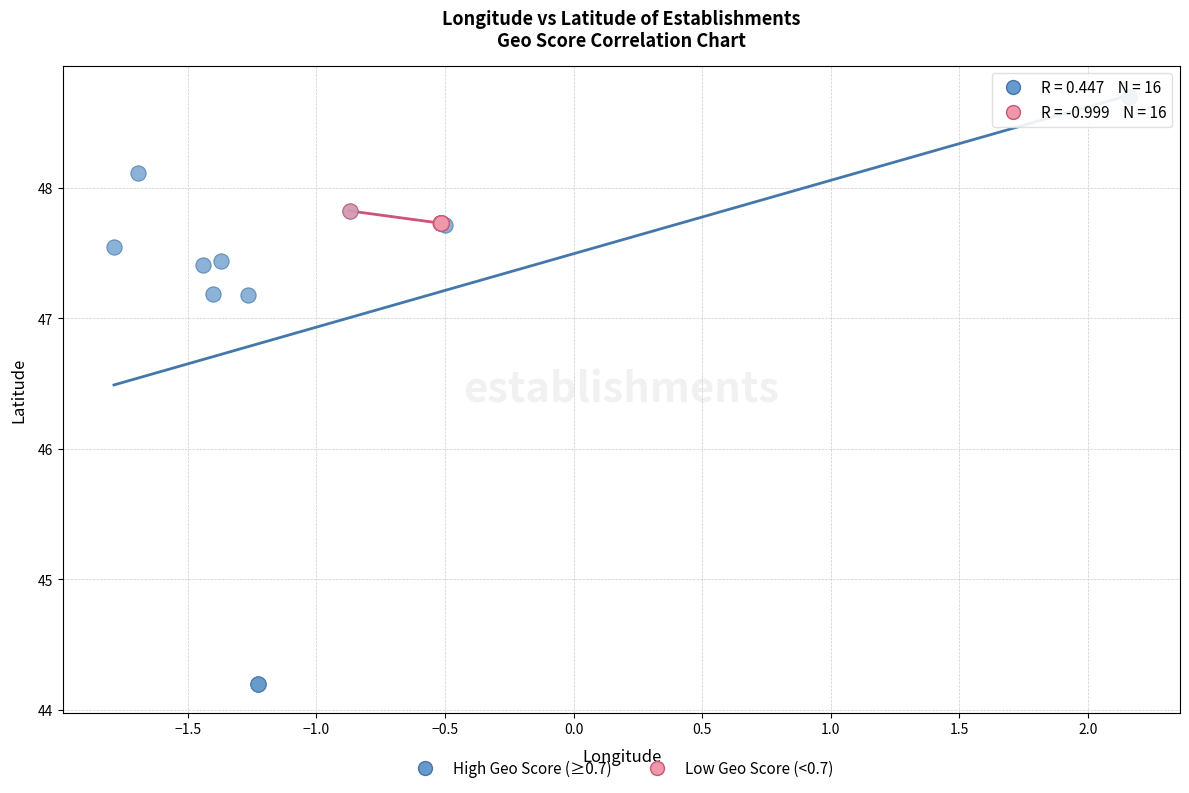

Which series has the largest Y range (max minus min)?

High Geo Score (≥0.7)